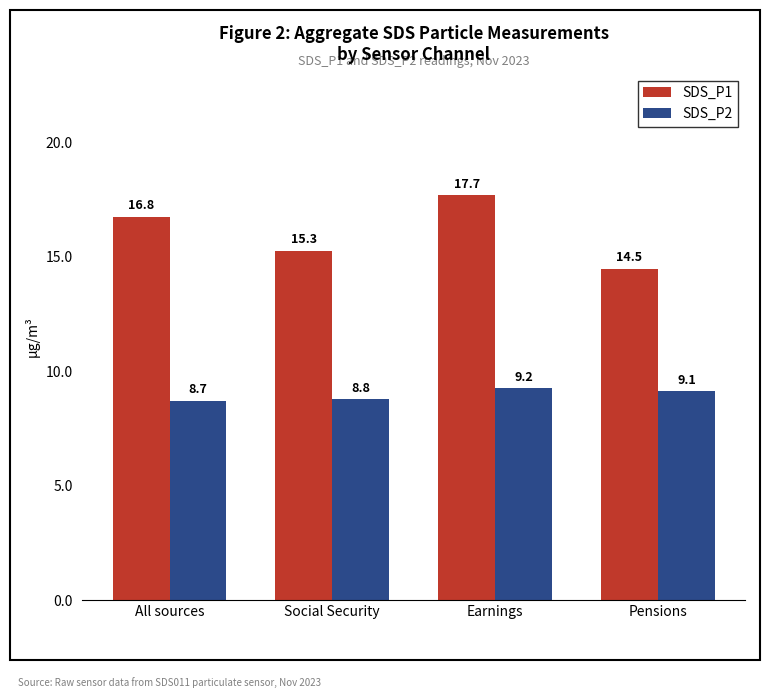

What is the average value of the SDS_P1 series?

16.1